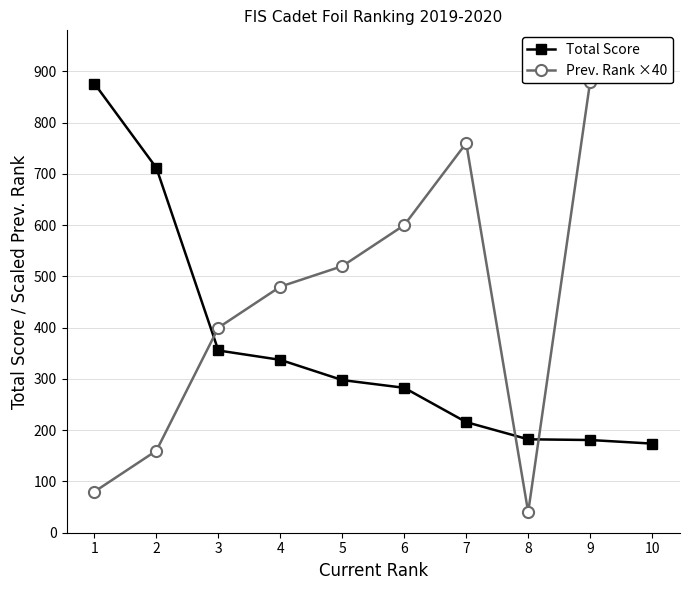

What is the value of the Prev. Rank ×40 point at the 9th from the left?

880.0